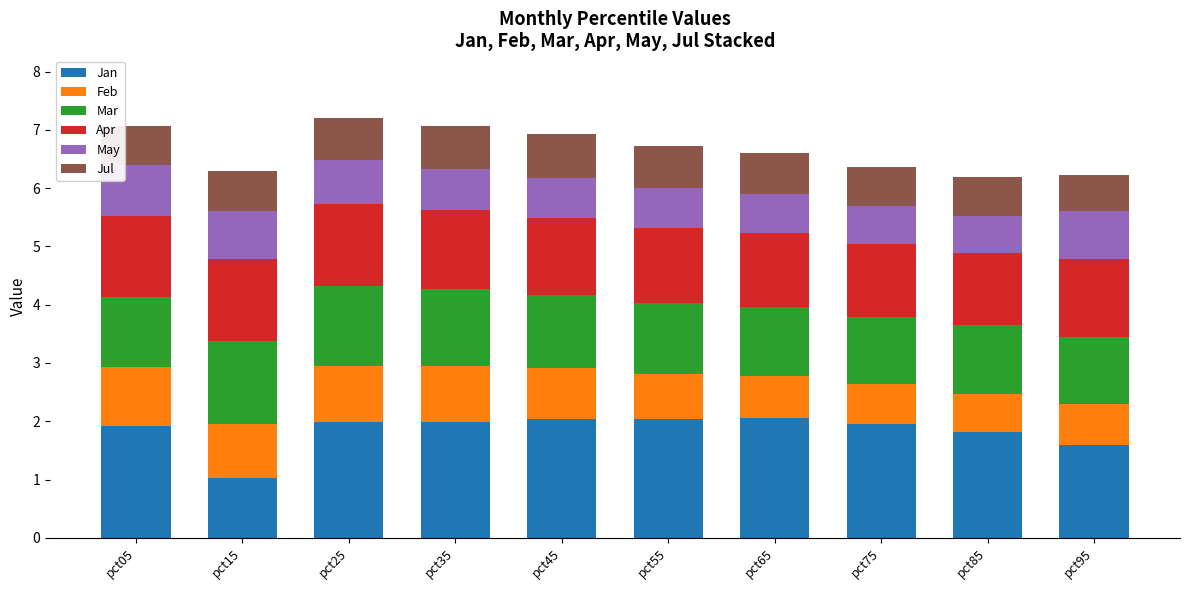

Is it true that Jan equals 0.6 at pct15?

False